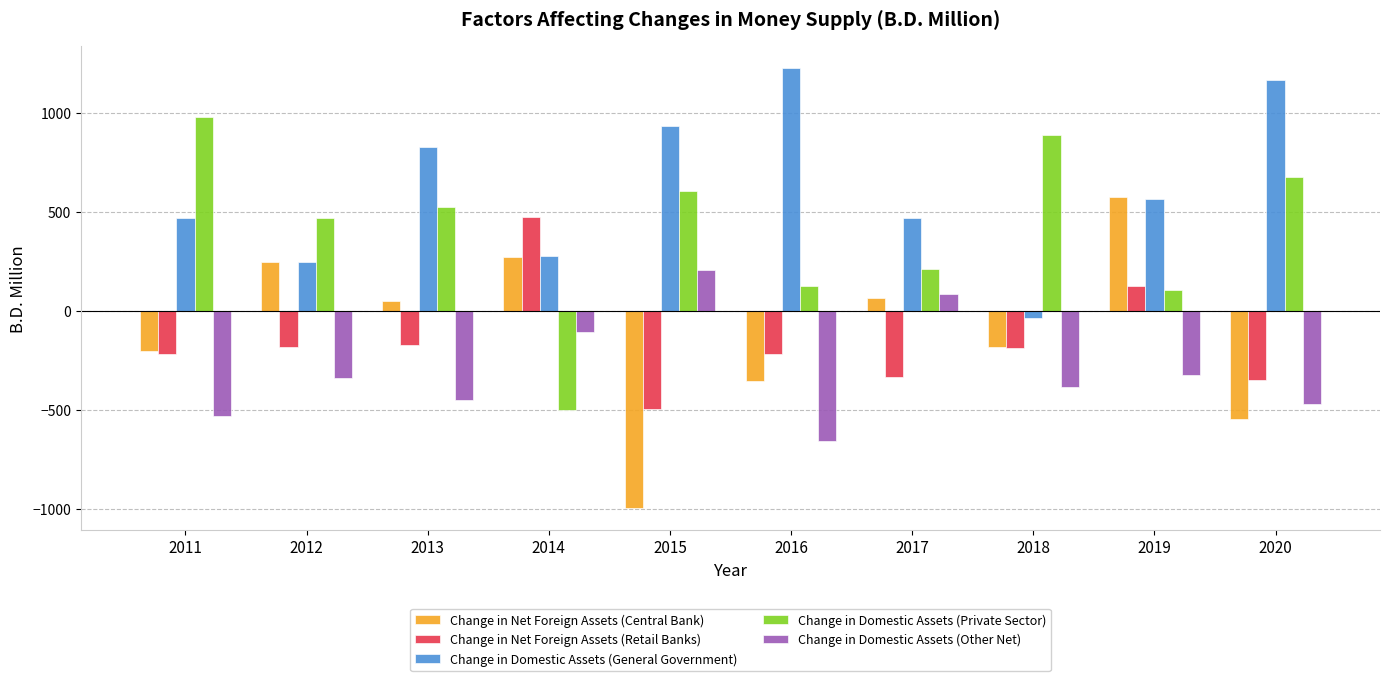

Rank the series by their maximum value, from lowest to highest.

Change in Domestic Assets (Other Net), Change in Net Foreign Assets (Retail Banks), Change in Net Foreign Assets (Central Bank), Change in Domestic Assets (Private Sector), Change in Domestic Assets (General Government)